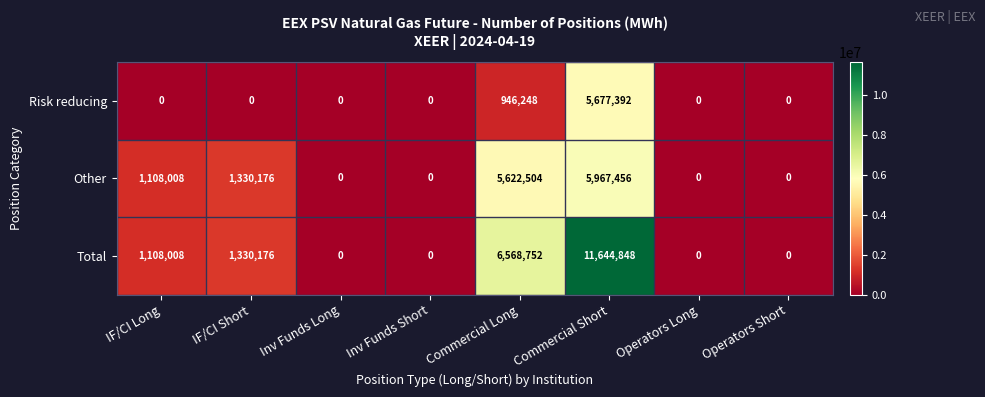

List the series in order of their peak value, highest first.

Total, Other, Risk reducing